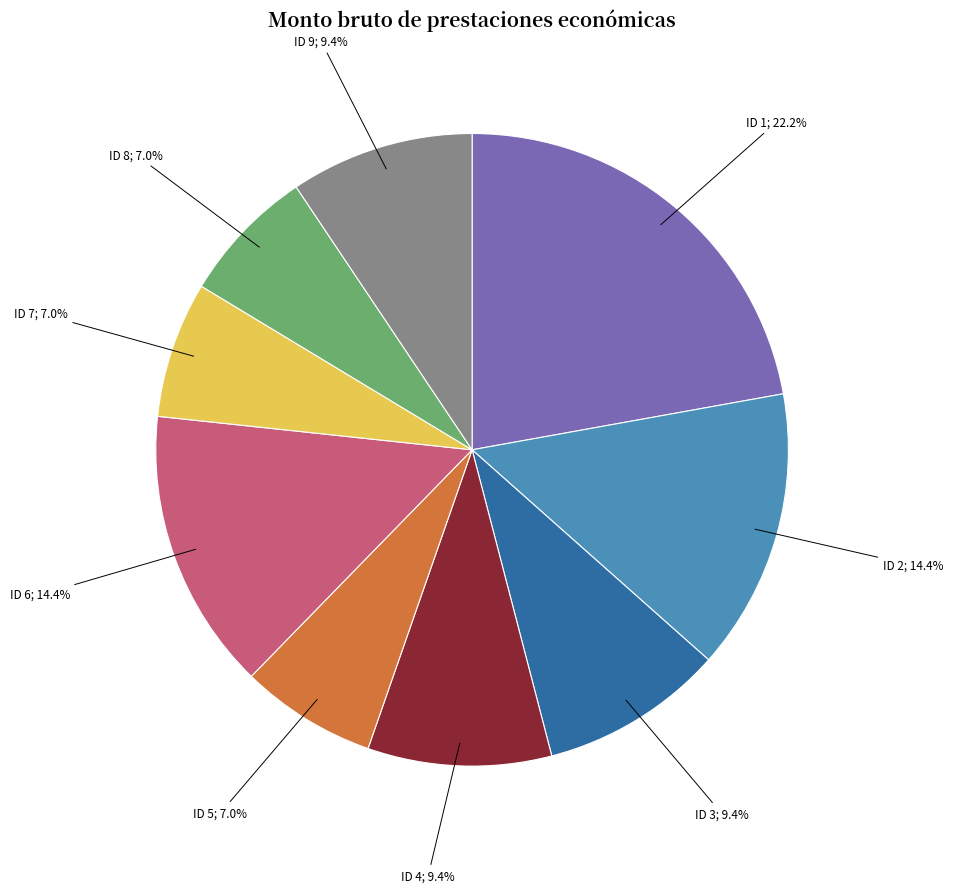

To the nearest percent, what is the difference between the largest and smallest slice percentages?

15%